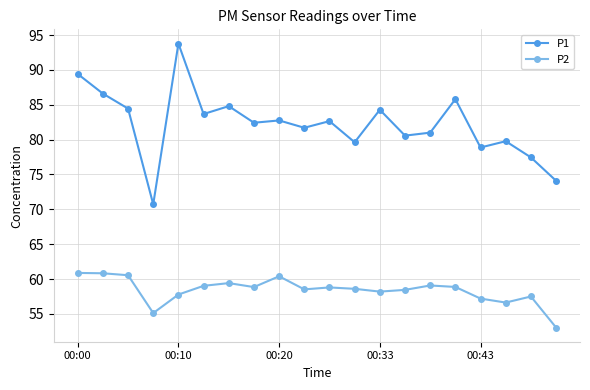

What is the minimum value for P1?

70.7